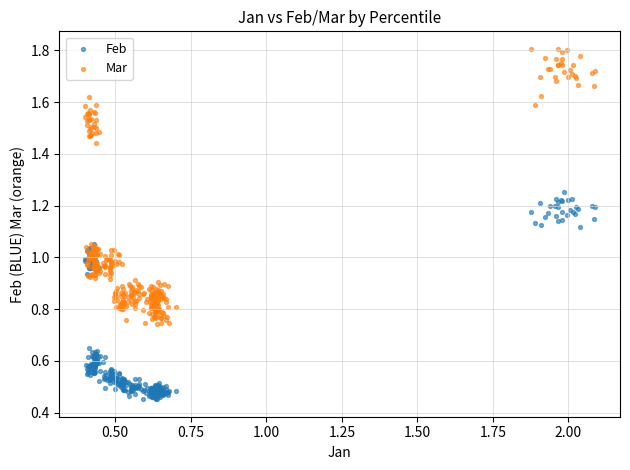

Which series contains the highest Y value?

Mar